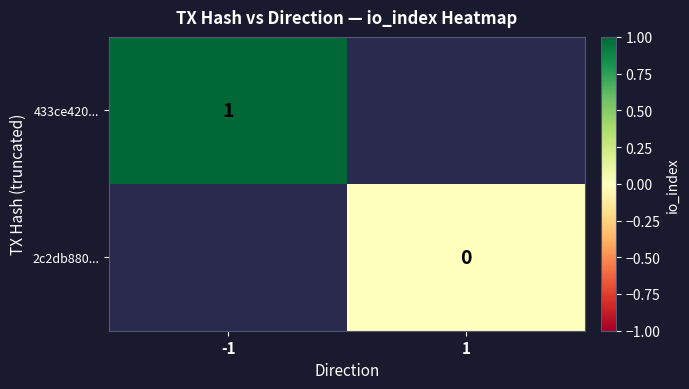

The value of 433ce420... at -1 is 0.4. True or false?

False